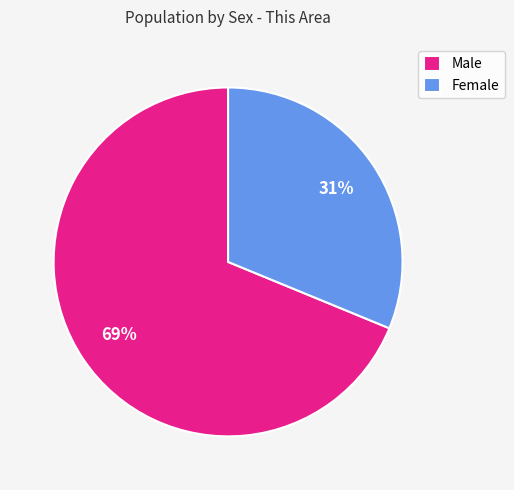

The Female slice represents 39% of the pie. True or false?

False